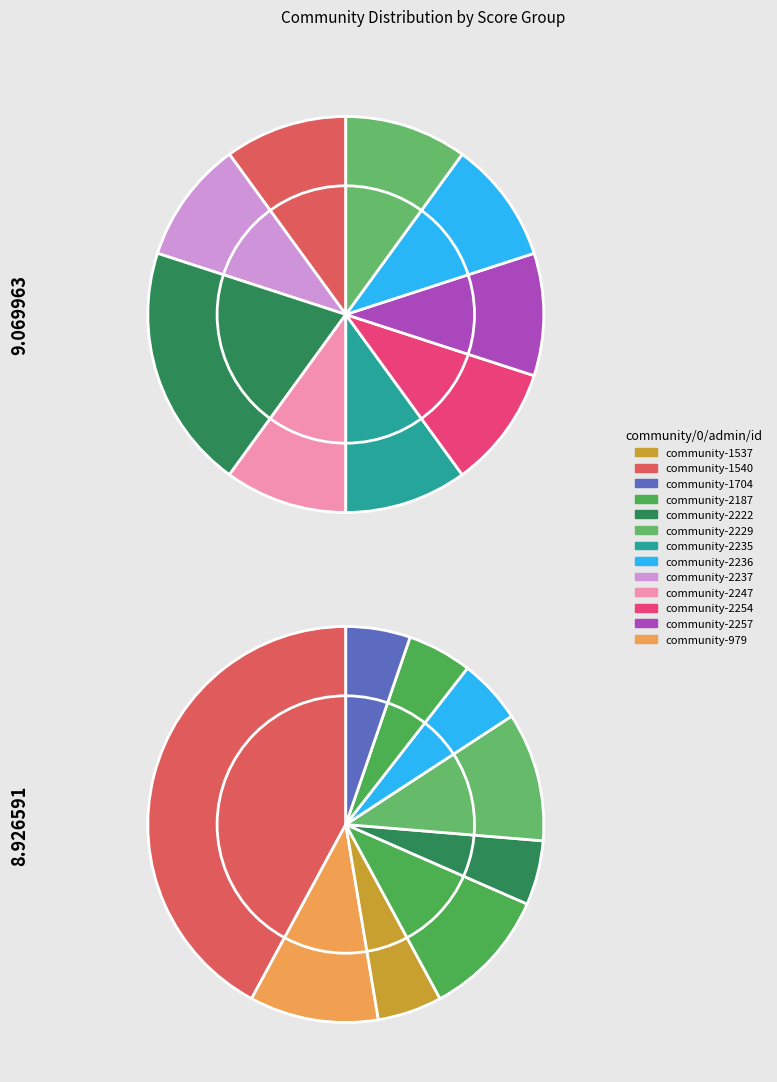

Which slice is the smallest?

community-1537